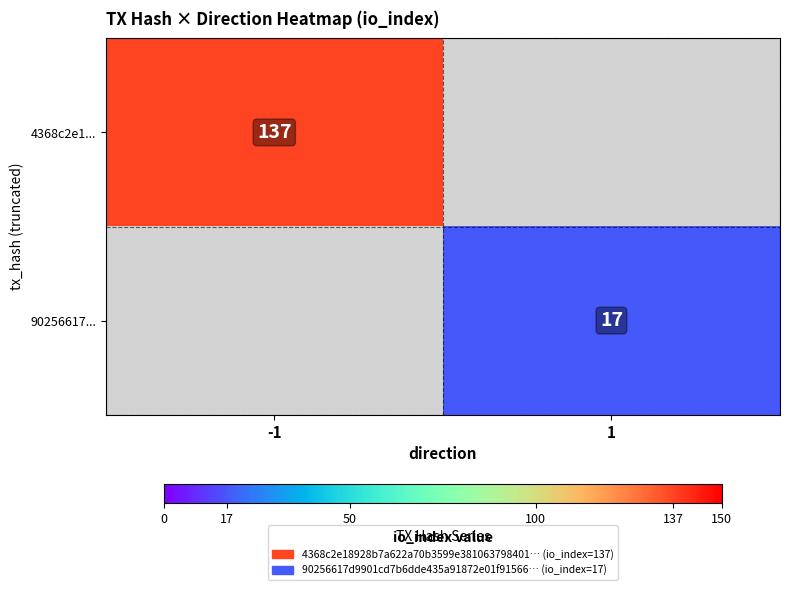

The value of 90256617... at 1 is 17. True or false?

True